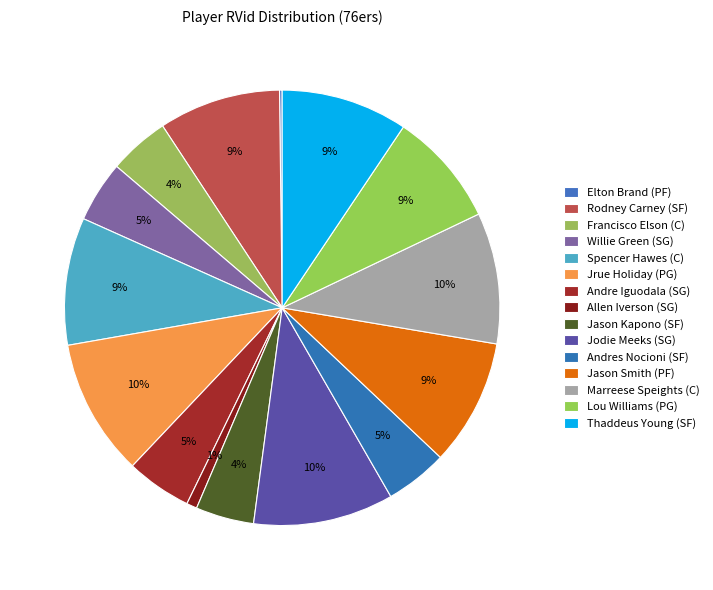

How much of the chart is everything except Elton Brand (PF)?

99.8%